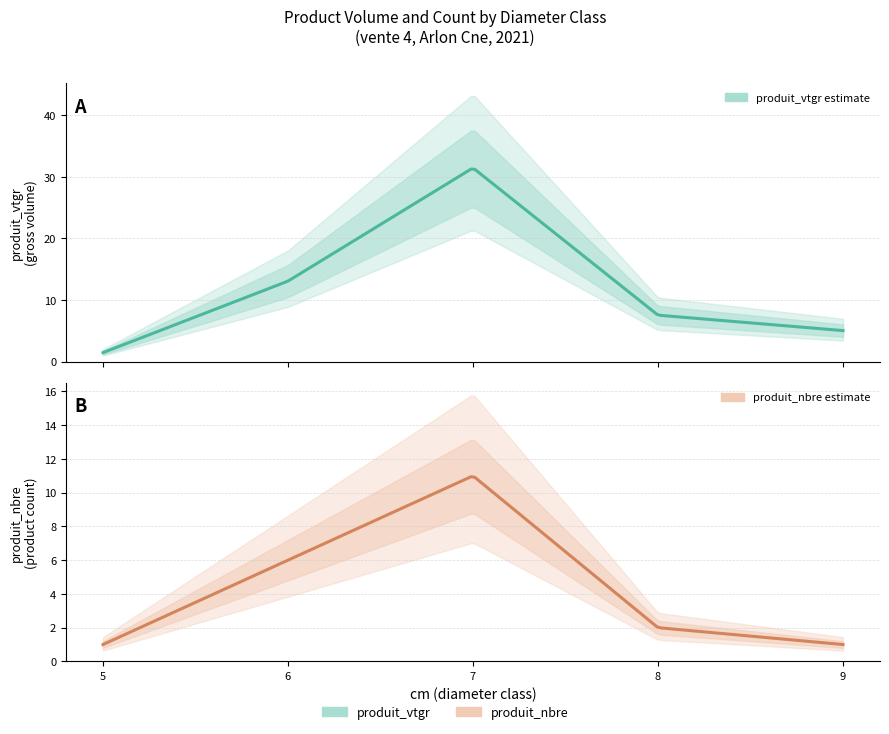

Which category has the lowest value in the produit_vtgr series?

5